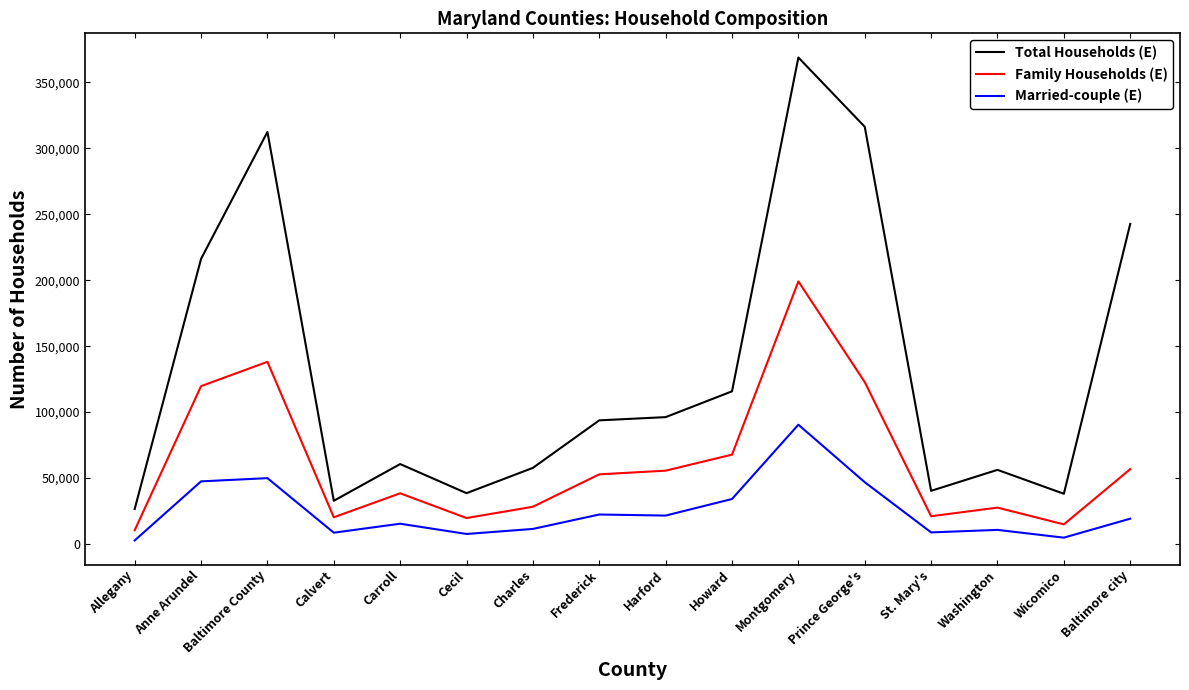

True or false: Married-couple (E) and Family Households (E) cross at least once.

False